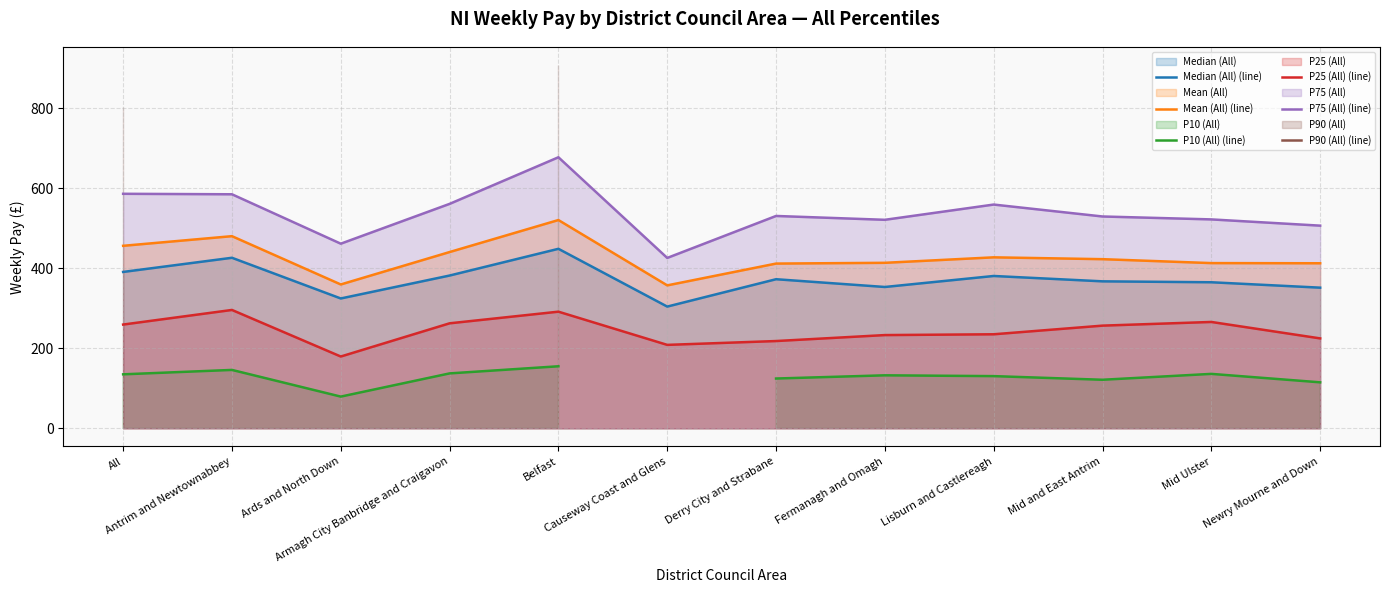

What is the sum of the P25 (All) (line) values at Mid and East Antrim and Antrim and Newtownabbey?

552.6